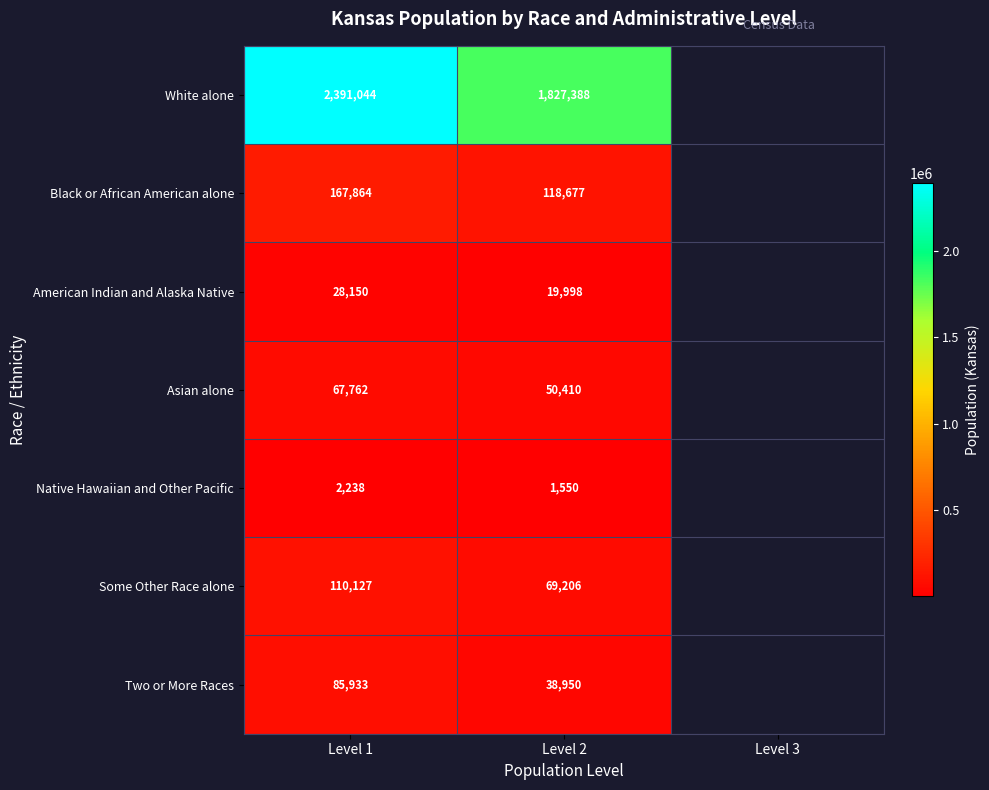

Rank the series at Level 2 from lowest to highest value.

Native Hawaiian and Other Pacific, American Indian and Alaska Native, Two or More Races, Asian alone, Some Other Race alone, Black or African American alone, White alone